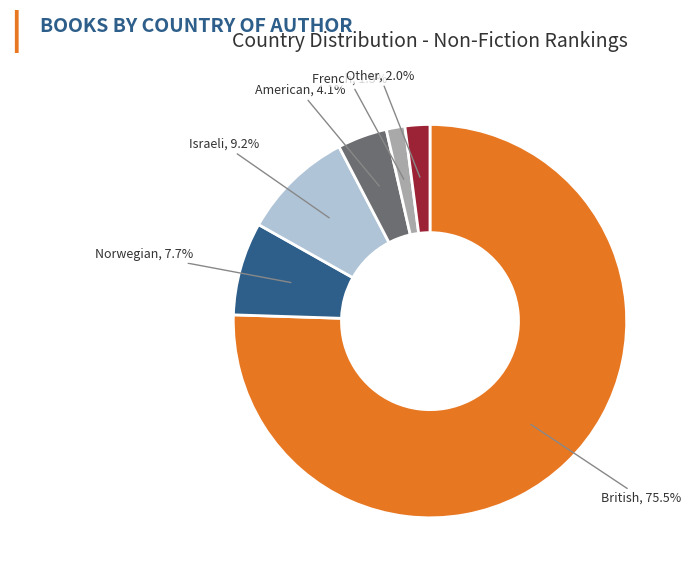

True or false: Norwegian accounts for 2% of the total.

False